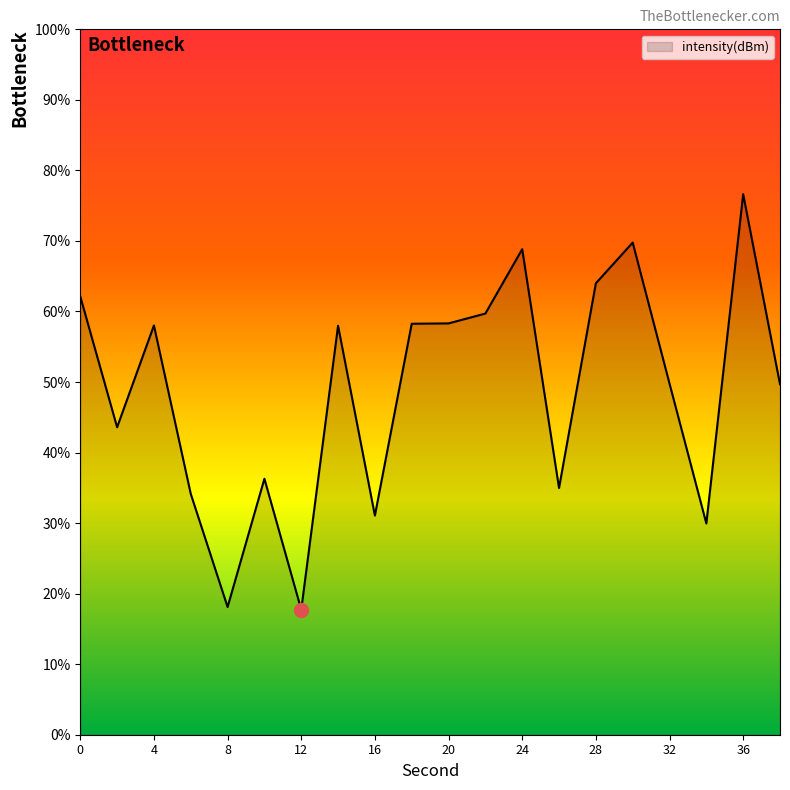

True or false: the data has more than 1 interior local peaks.

True